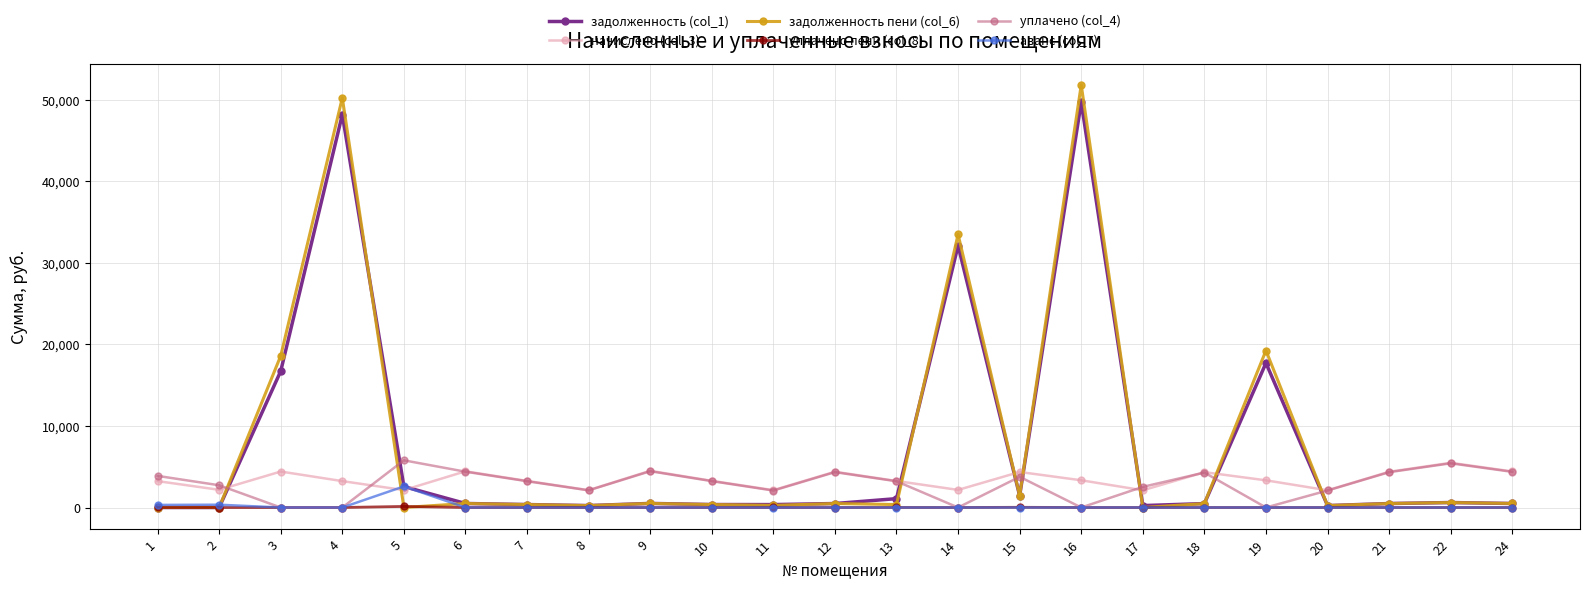

Which series has the widest spread of values?

задолженность пени (col_6)